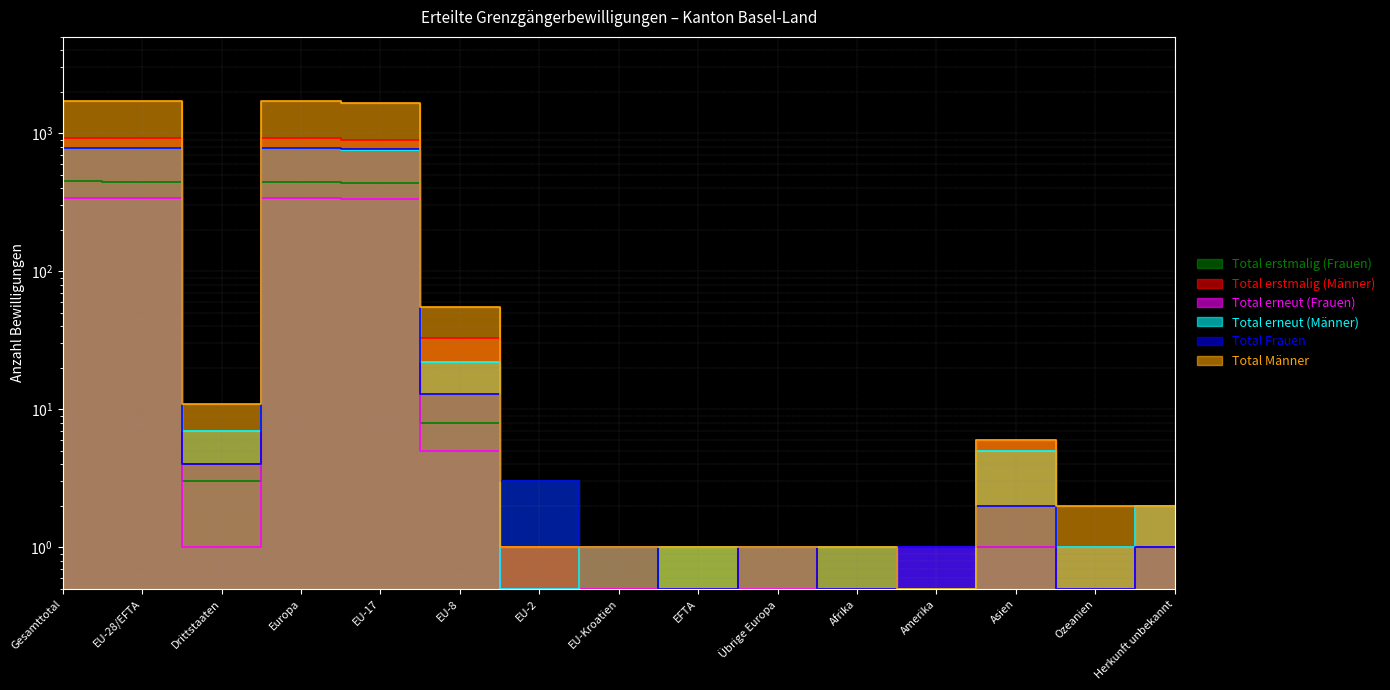

Where is Total erneut (Männer) nearest to the value 393?

EU-17